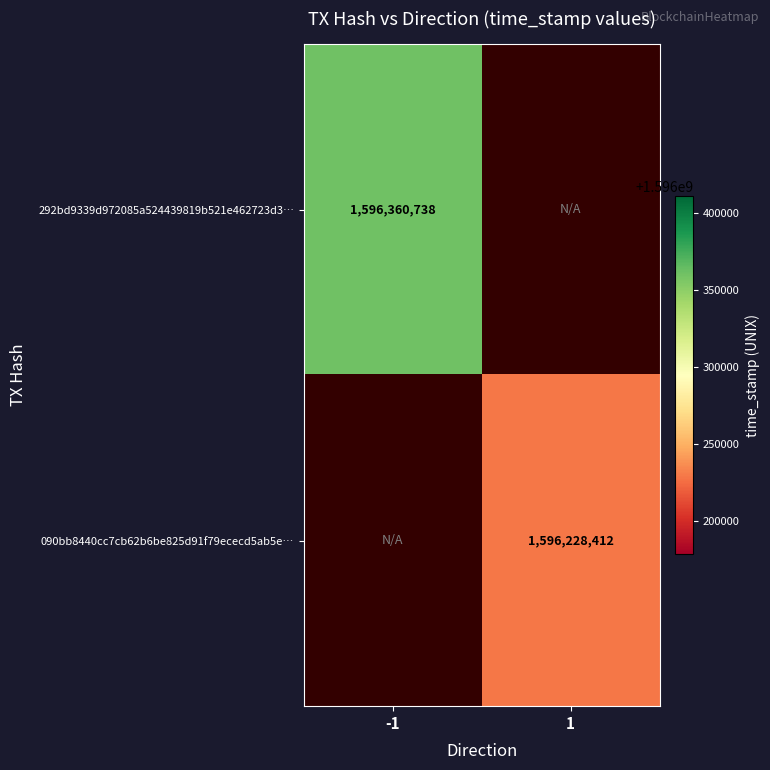

The 292bd9339d972085a524439819b521e462723d3… series shows 1596360738 at -1. True or false?

True